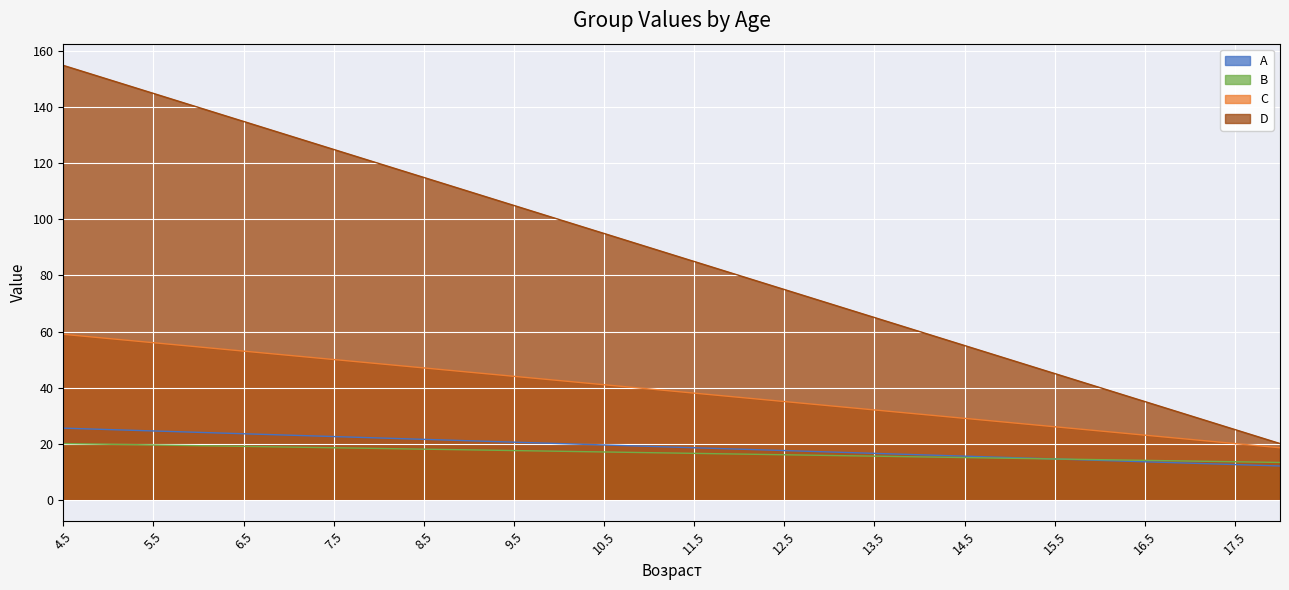

What is the spread (max minus min) of values at 7.5?

106.5